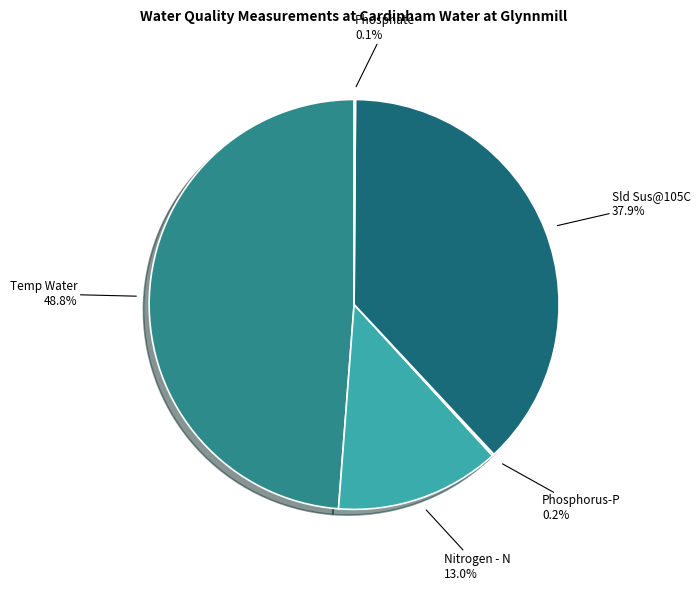

Does any single category account for the majority?

No